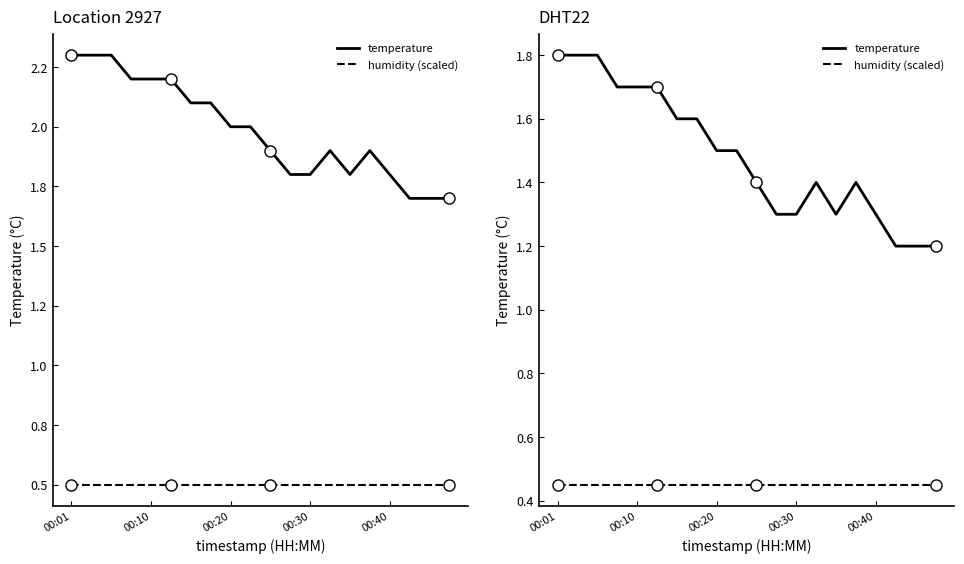

Does the chart have visible grid lines?

No